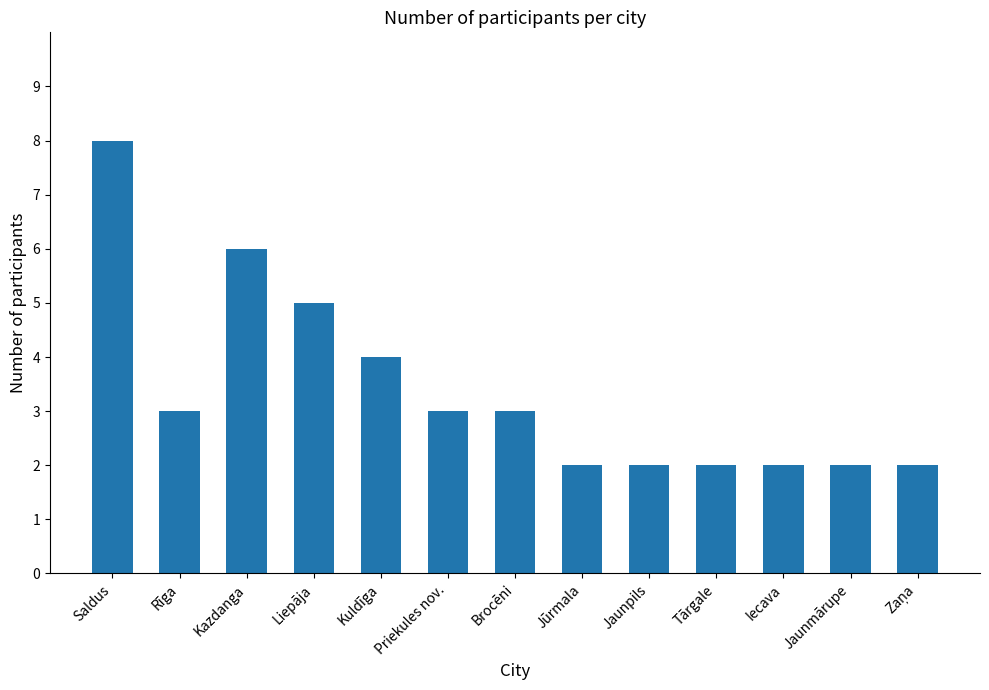

How many categories are shown in the chart?

13